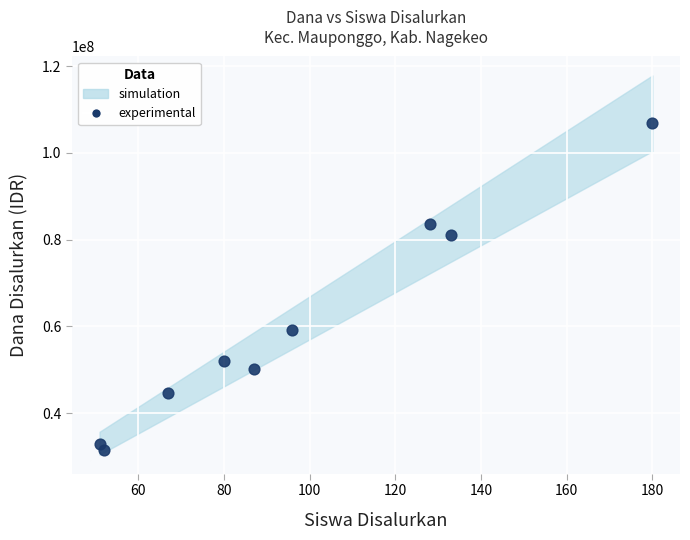

What Y value in the scatter plot is closest to 69187500?

59250000